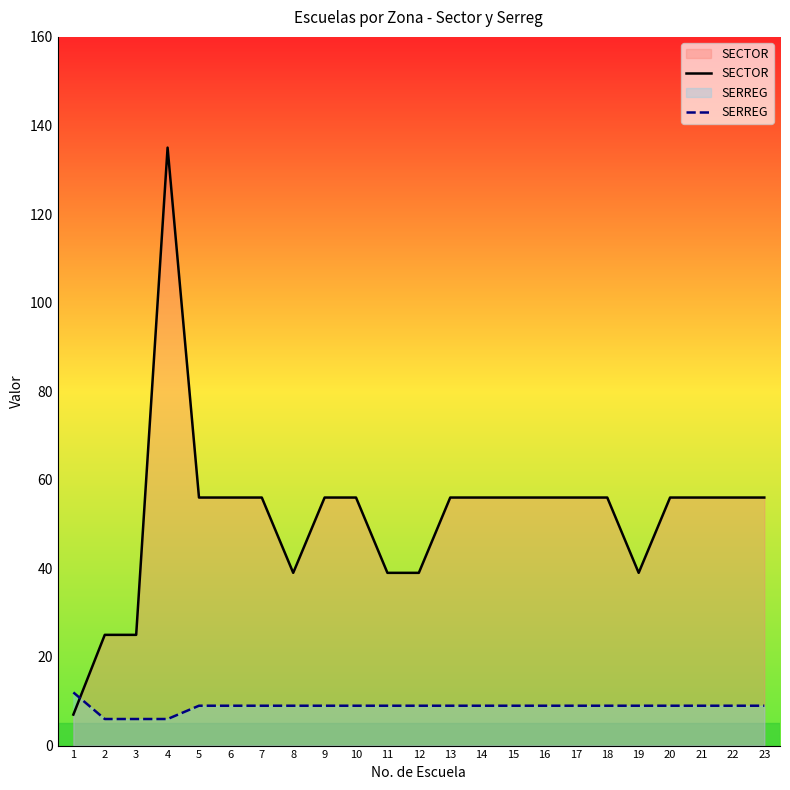

How many values in the SECTOR series are below 56?

7